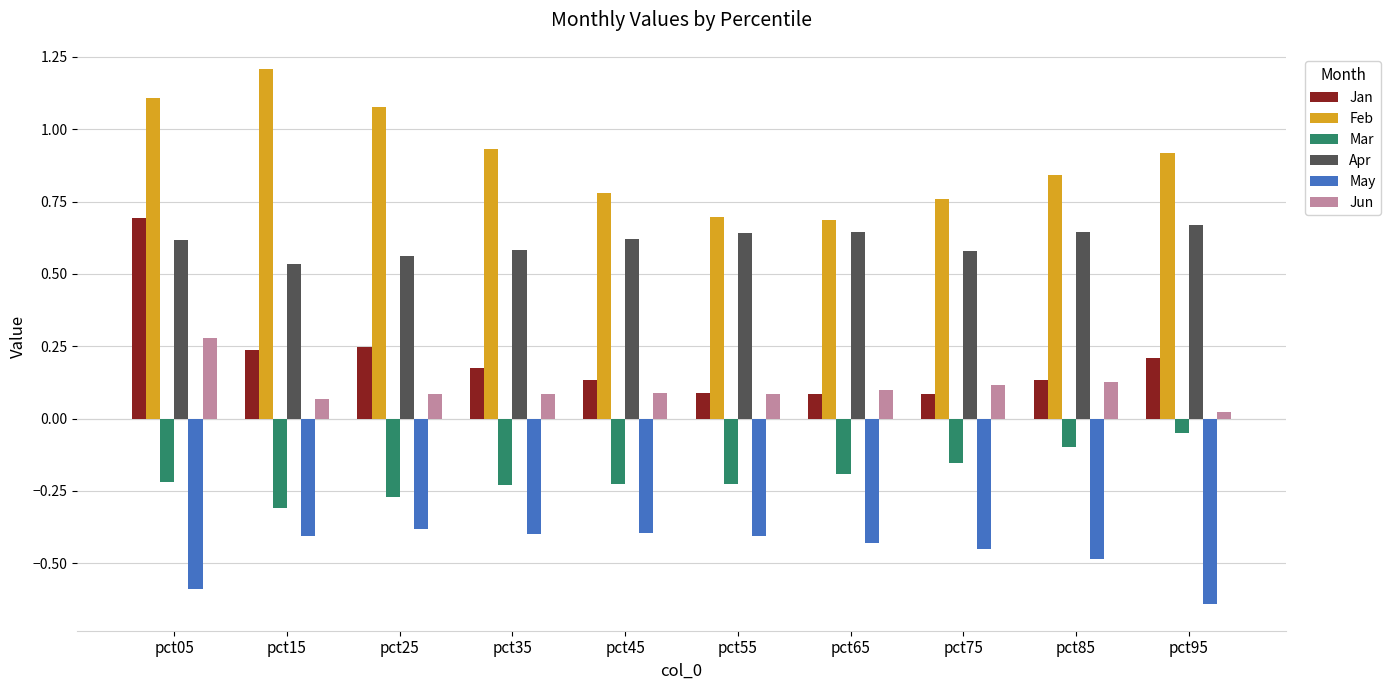

Between pct05 and pct65, which series saw the biggest shift?

Jan